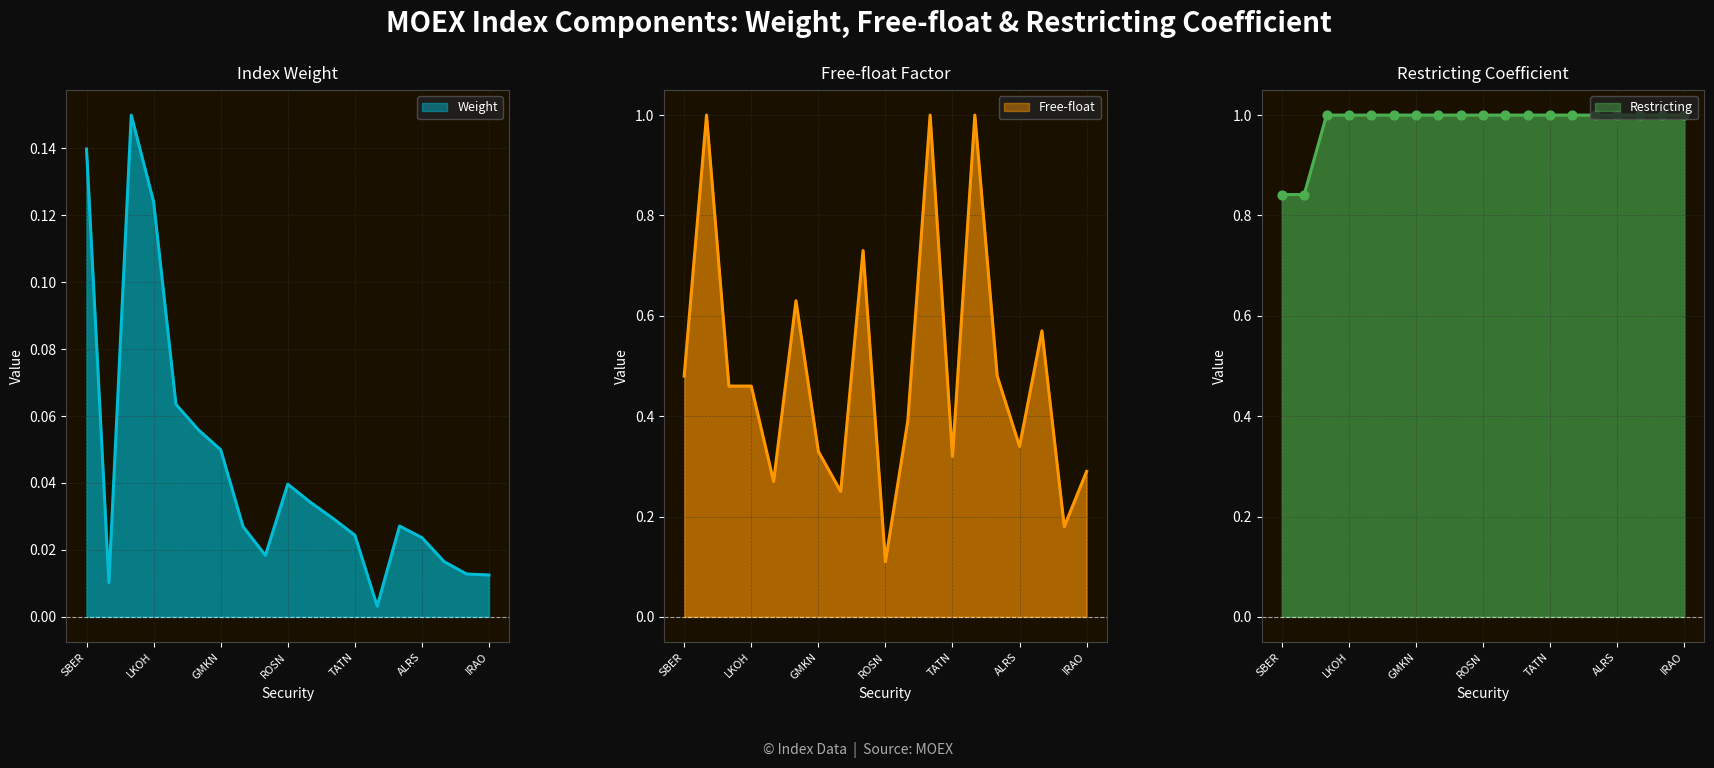

At how many categories does at least one series exceed 0?

19